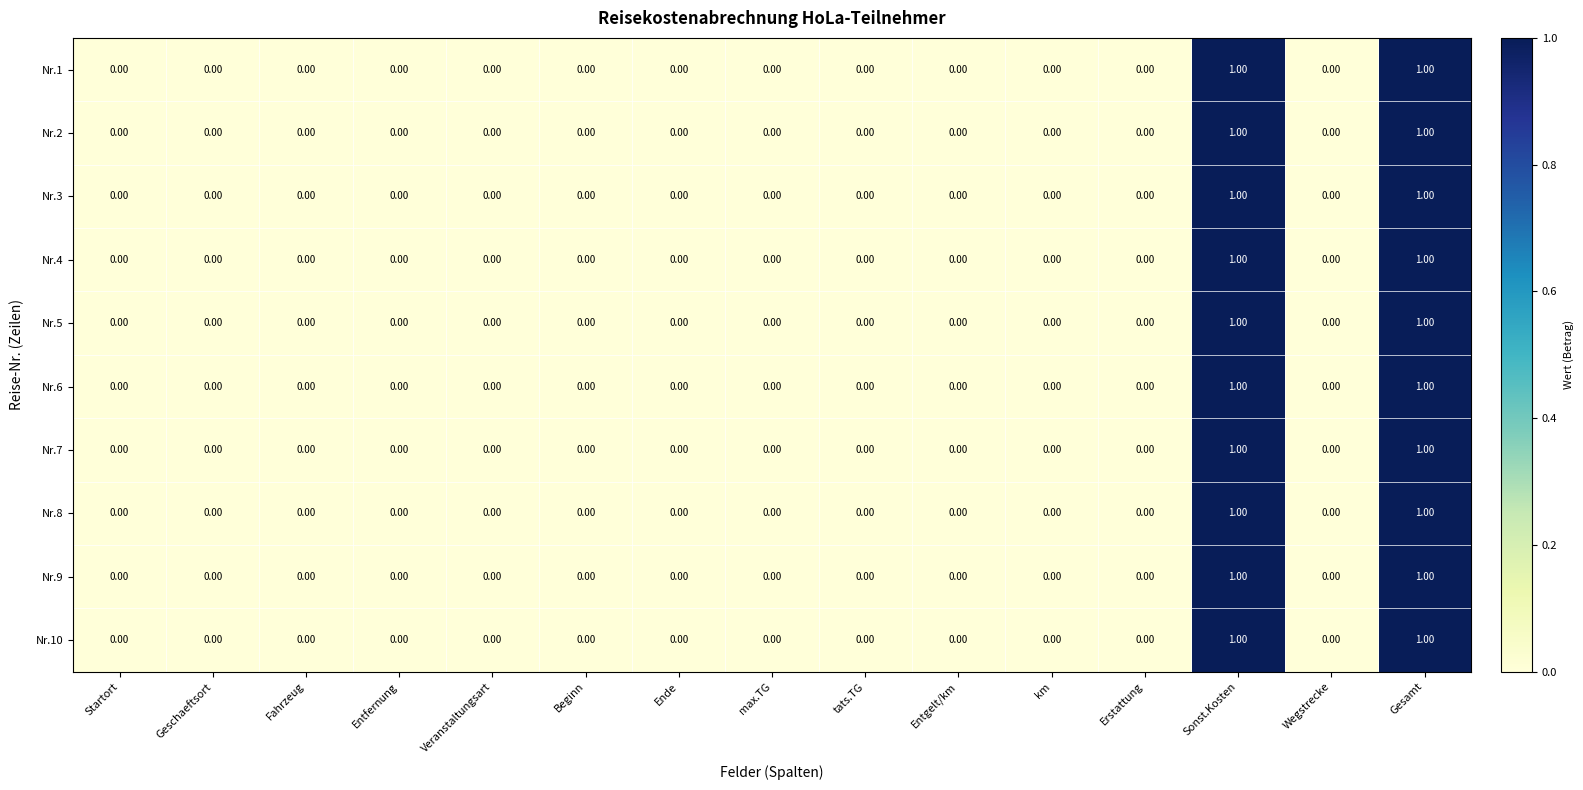

What is the total value across all series at Sonst.Kosten?

10